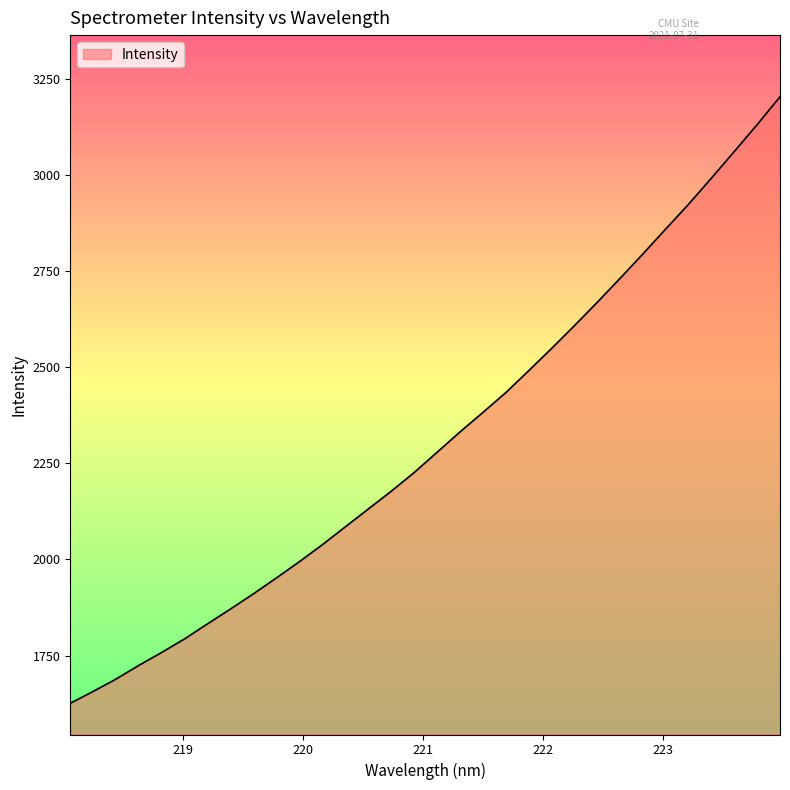

What is the maximum value shown in the chart?

3203.3